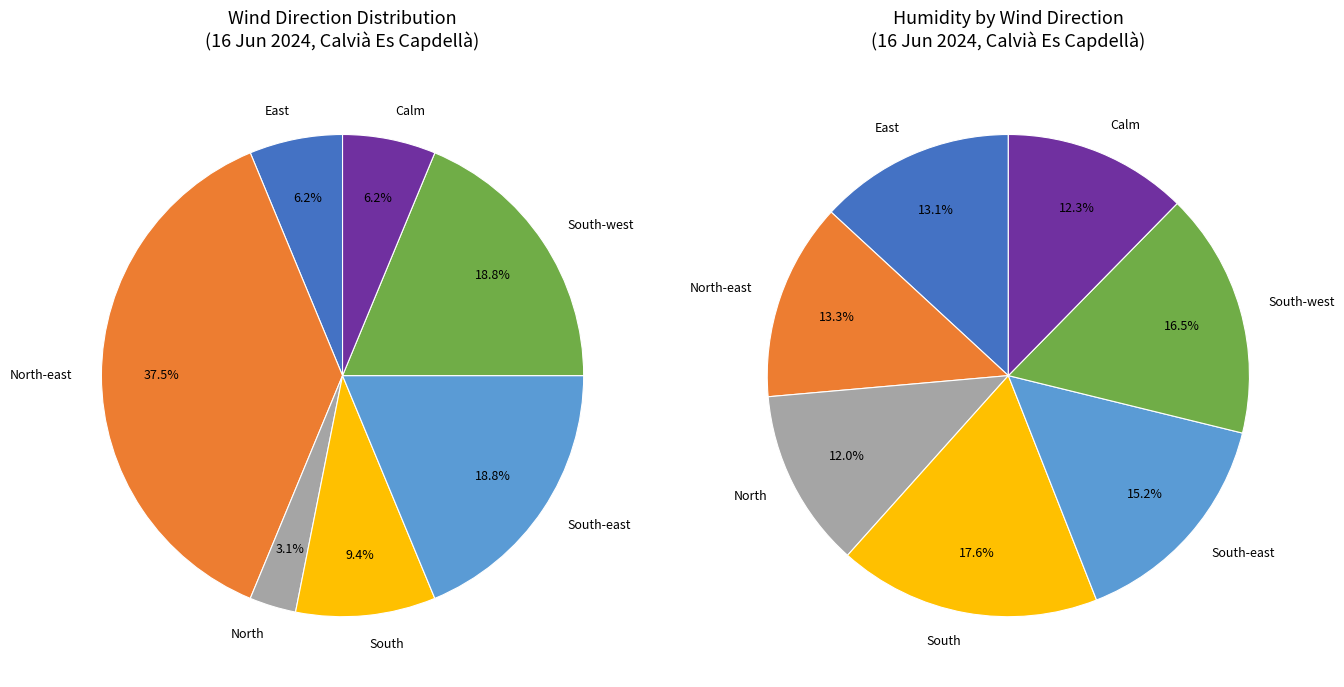

What is the change in value from North-east to South-west?

-6